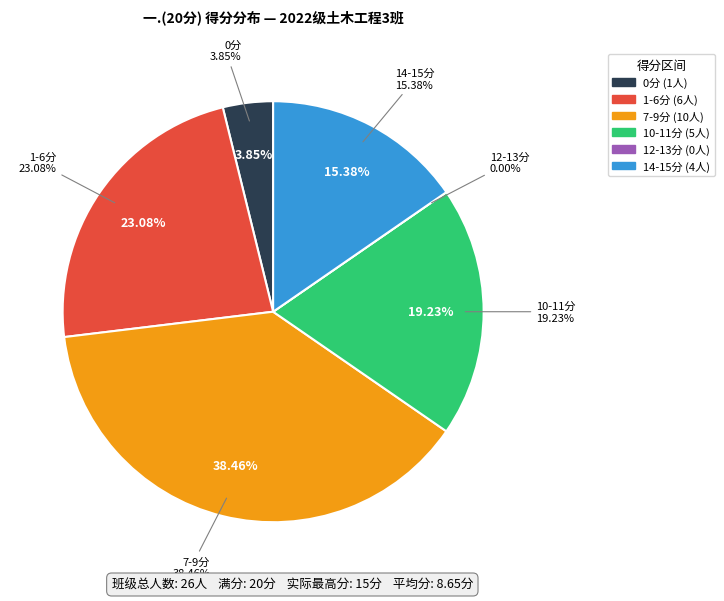

Is it true that 刘家豪
15 is 14% of the pie?

False